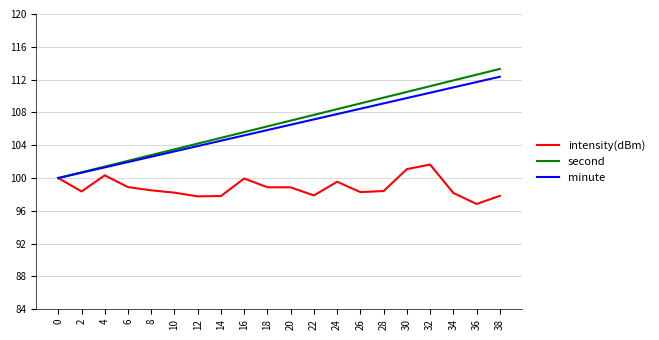

What are all the series names shown in the legend?

intensity(dBm), second, minute